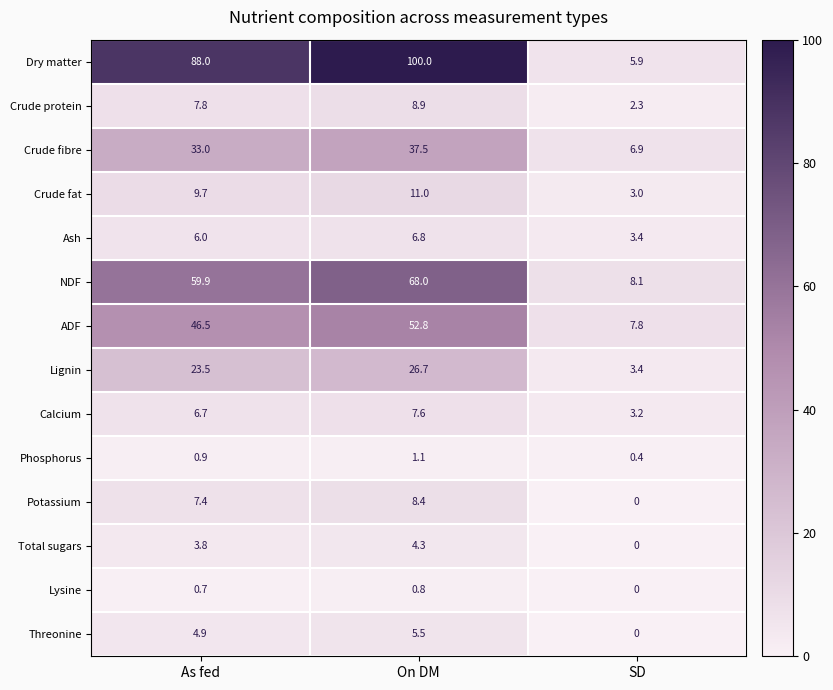

True or false: Dry matter has a value of 100.0 at On DM.

True